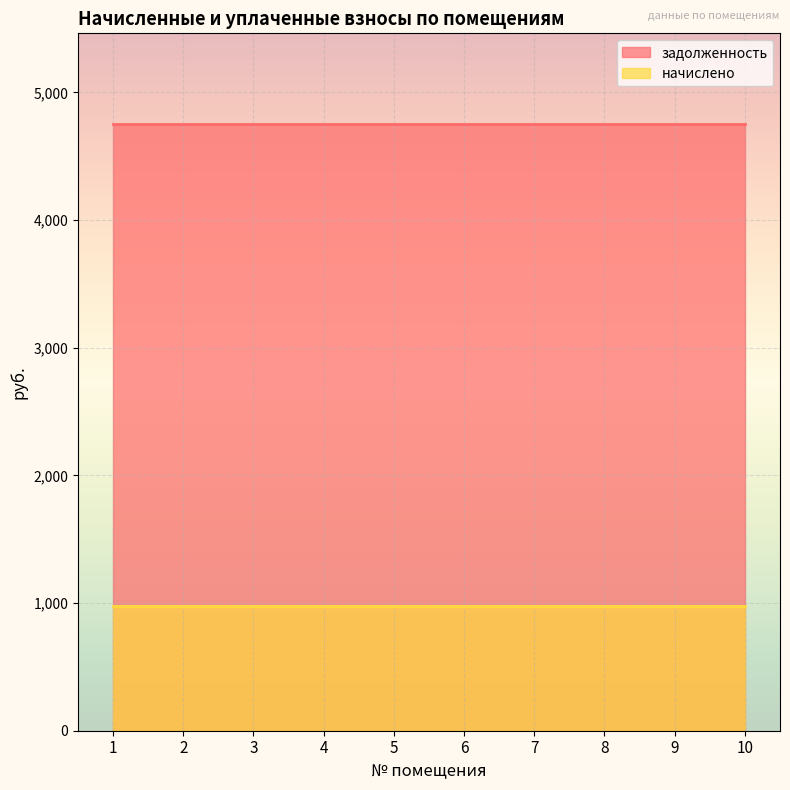

What is the value of the начислено point at the 8th from the left?

975.0